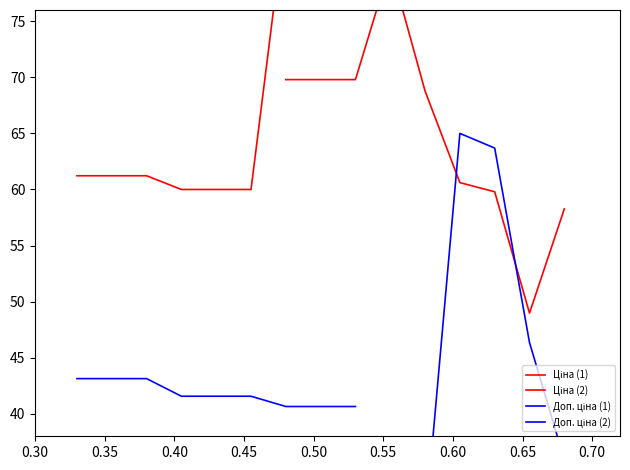

Reading left to right, what are all the values shown in this chart?

Ціна (1): 61.2	61.2	61.2	60.0	60.0	60.0	84.8	84.8	84.8
Ціна (2): 69.8	69.8	69.8	80.0	68.8	60.6	59.8	49.0	58.3
Доп. ціна (1): 43.1	43.1	43.1	41.6	41.6	41.6	40.7	40.7	40.7
Доп. ціна (2): 30.7	30.7	30.7	37.2	30.0	65.0	63.7	46.4	35.9